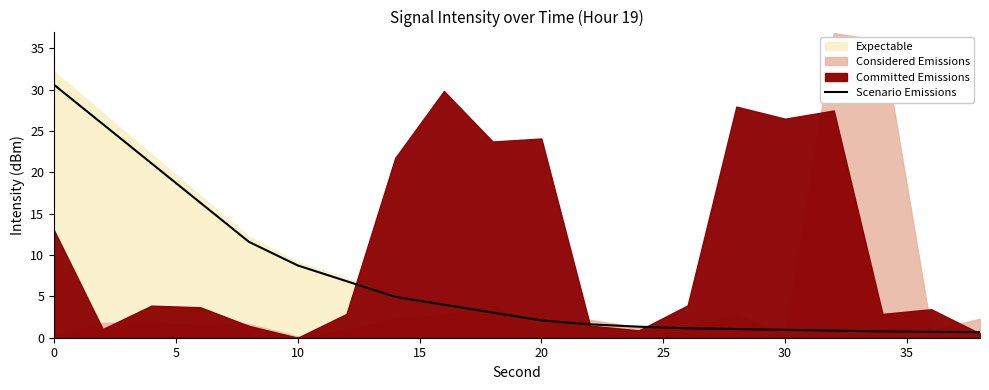

The value at 17 is 1.1. True or false?

False